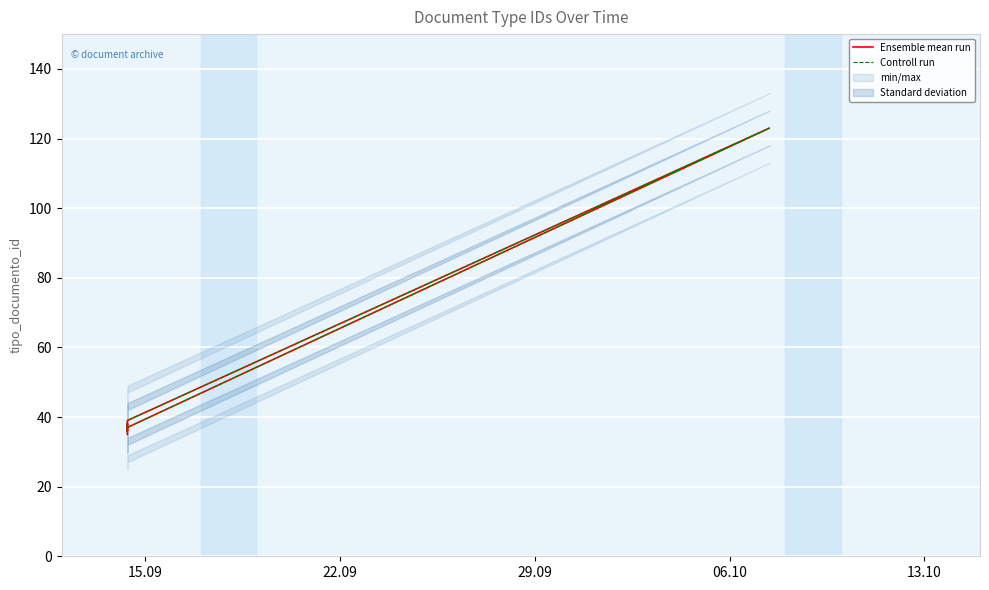

The Controll run series shows 23 at 5. True or false?

False